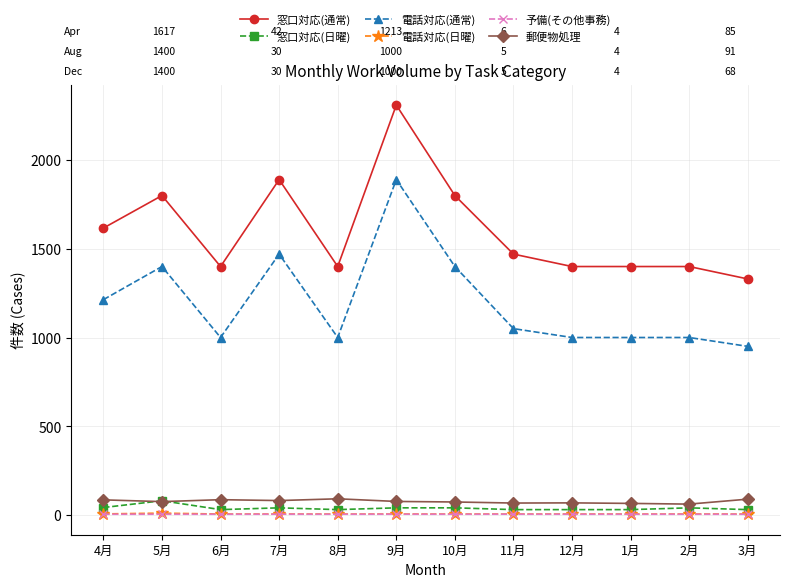

What is the value of the 郵便物処理 point at the 4th from the left?

81.0